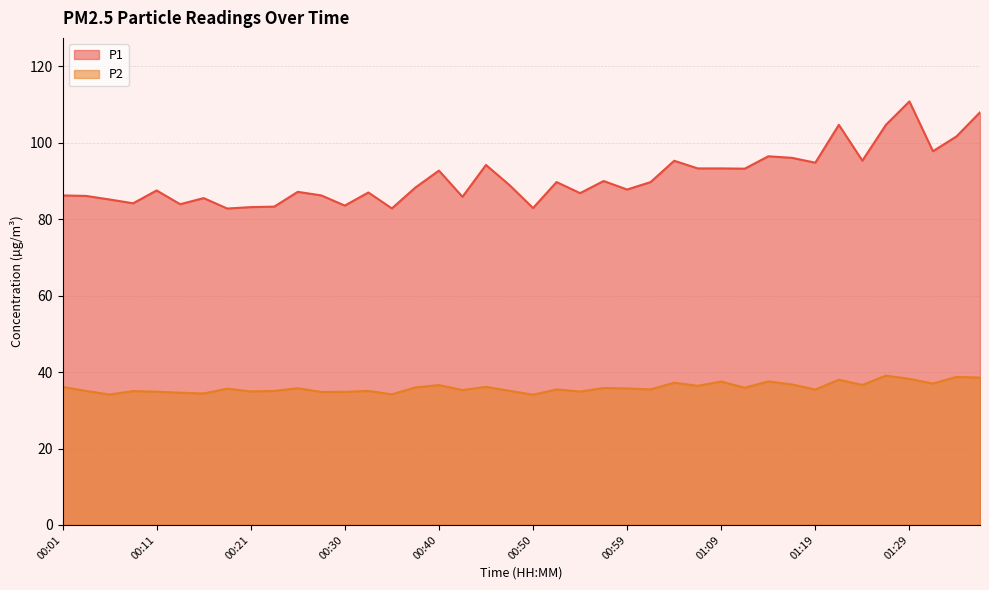

In P1, how many points are lower than both neighbors (excluding endpoints)?

13